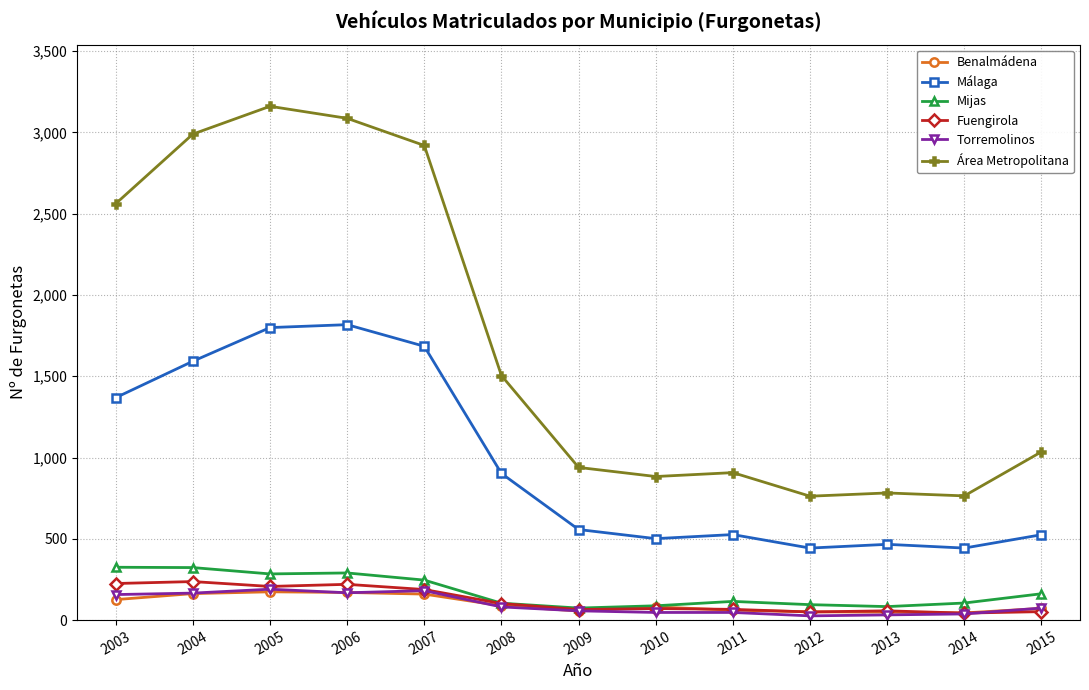

What is the difference between the maximum and minimum values in the Fuengirola series?

194